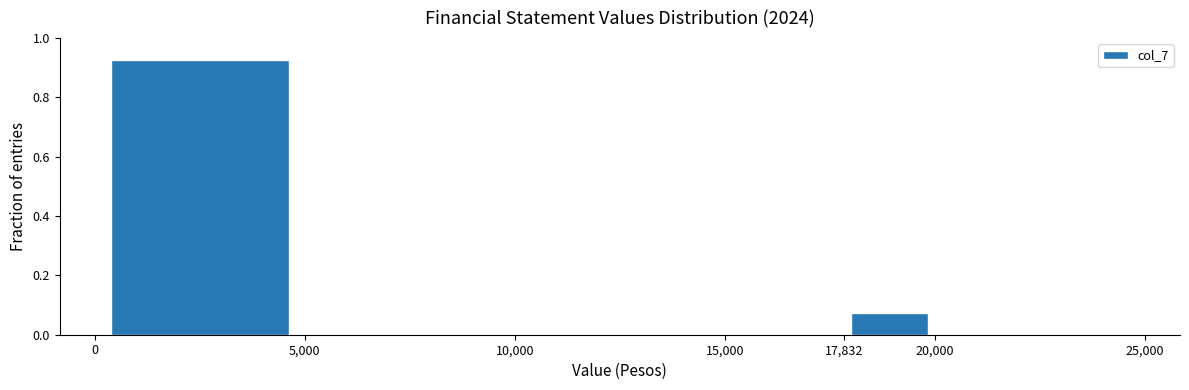

Reading left to right, transcribe this chart: for each bar, give the range it covers on the x-axis and its height. The values are not printed on the chart, so give them approximately, as read against the axis.

0 to 5,000: 0.92
5,000 to 10,000: 0
10,000 to 15,000: 0
15,000 to 17,832: 0
17,832 to 20,000: 0.08
20,000 to 25,000: 0